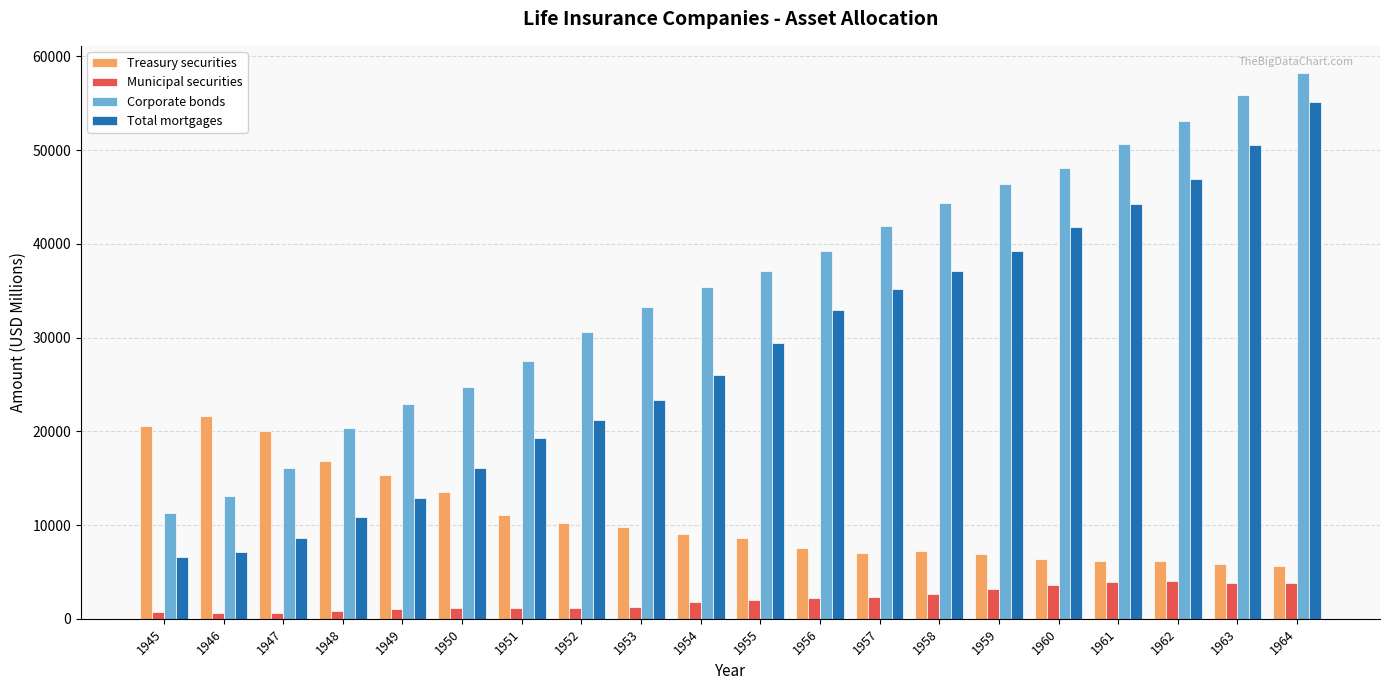

True or false: Treasury securities has a value of 20589 at 1945.

True